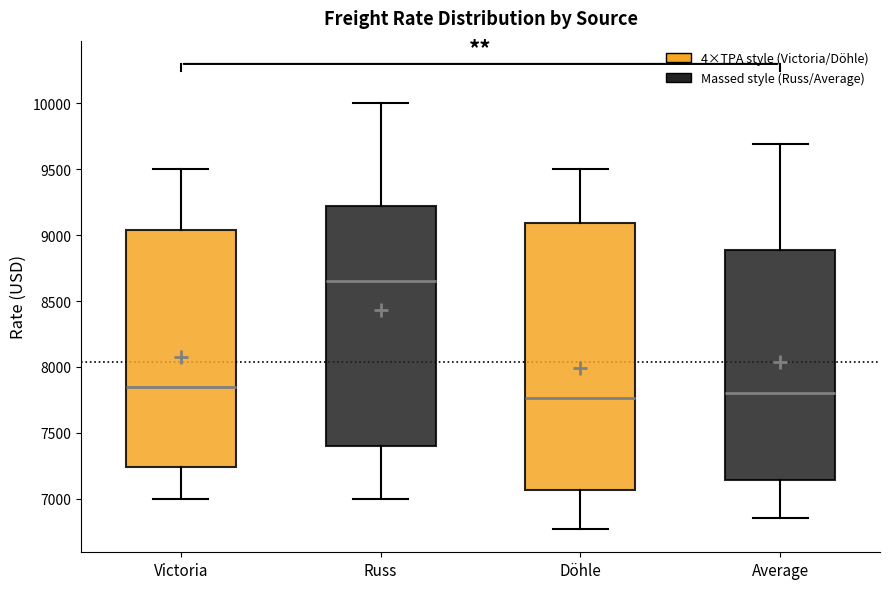

Which box has the highest median line?

Russ